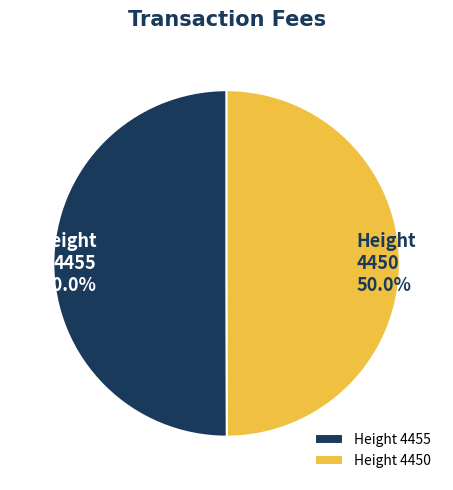

Approximately how many times larger is the value at Height 4455 compared to Height 4450?

1.0